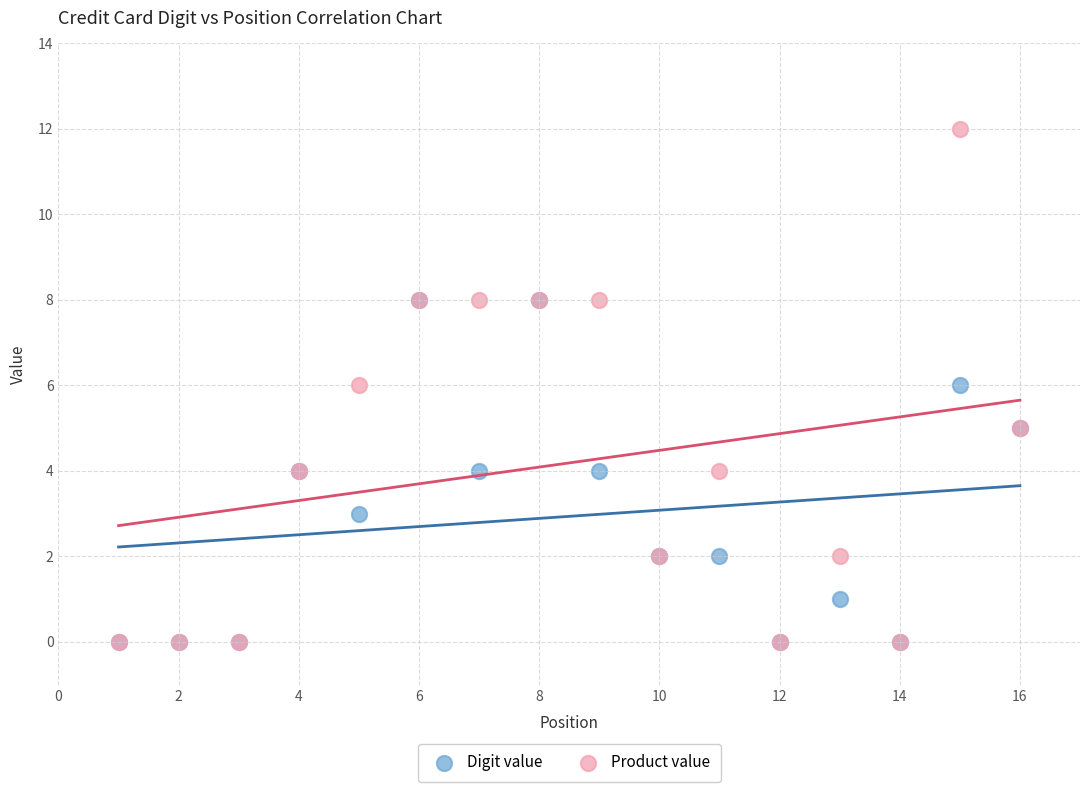

Which series has the largest Y range (max minus min)?

Product value